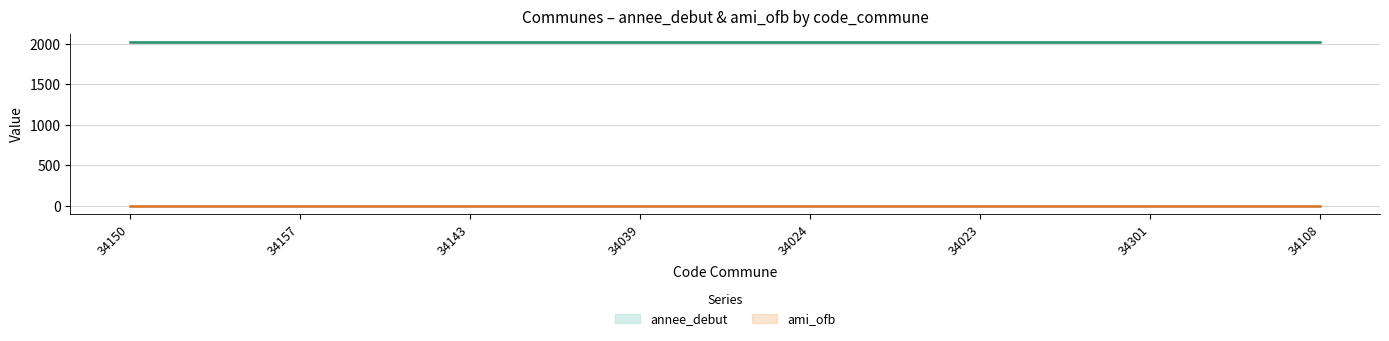

How many categories are shown in the chart?

8